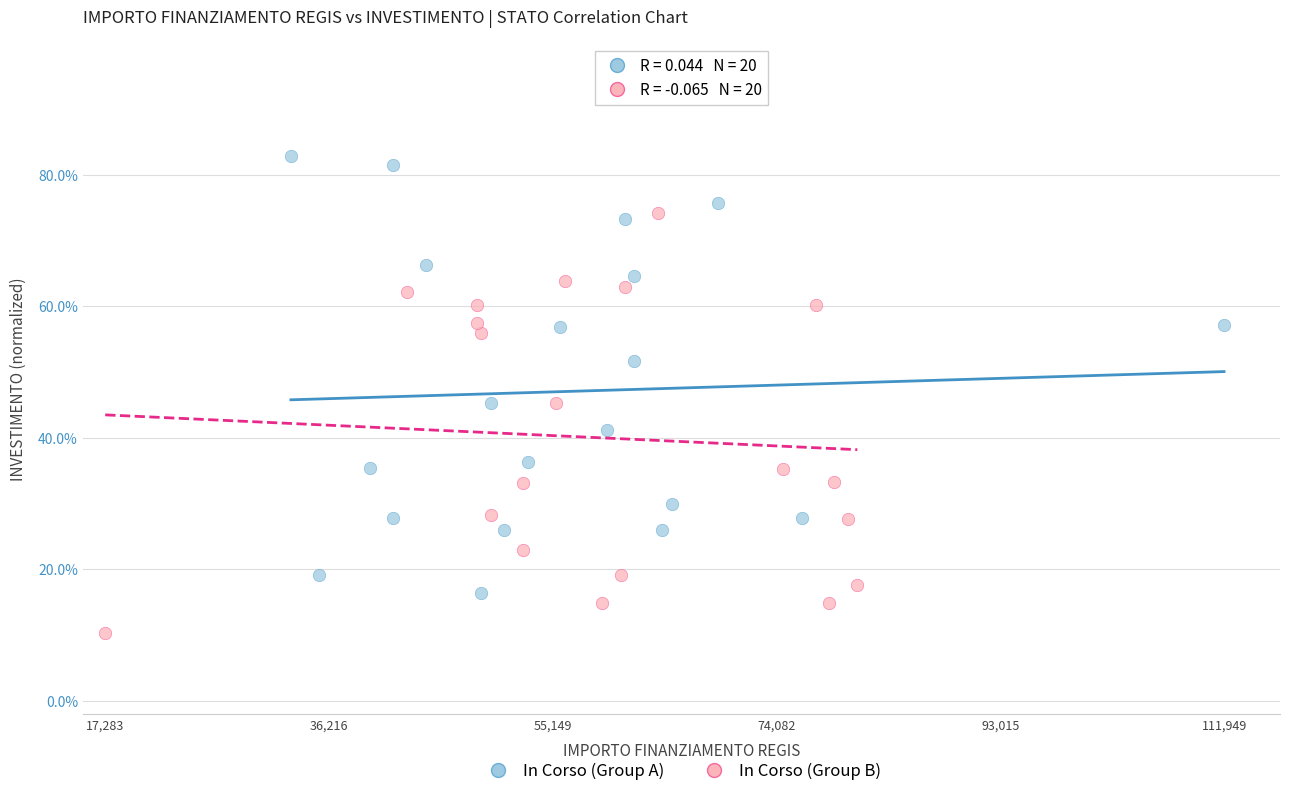

What are all the series names shown in the legend?

In Corso (Group A), In Corso (Group B)